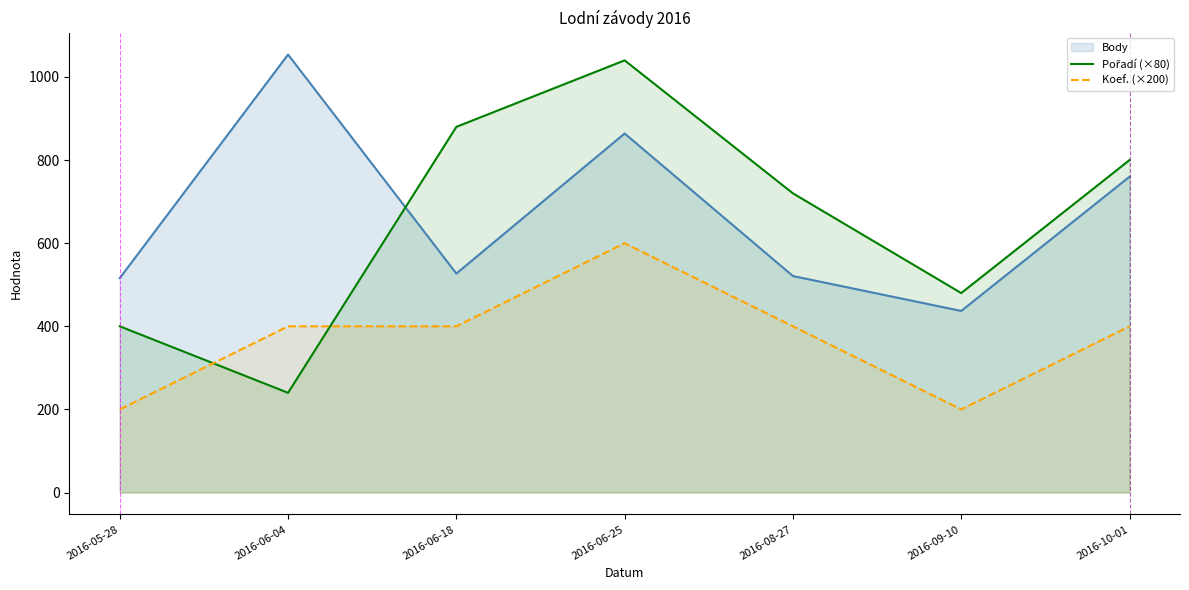

At which label is Koef. (×200) closest to 400?

2016-06-04